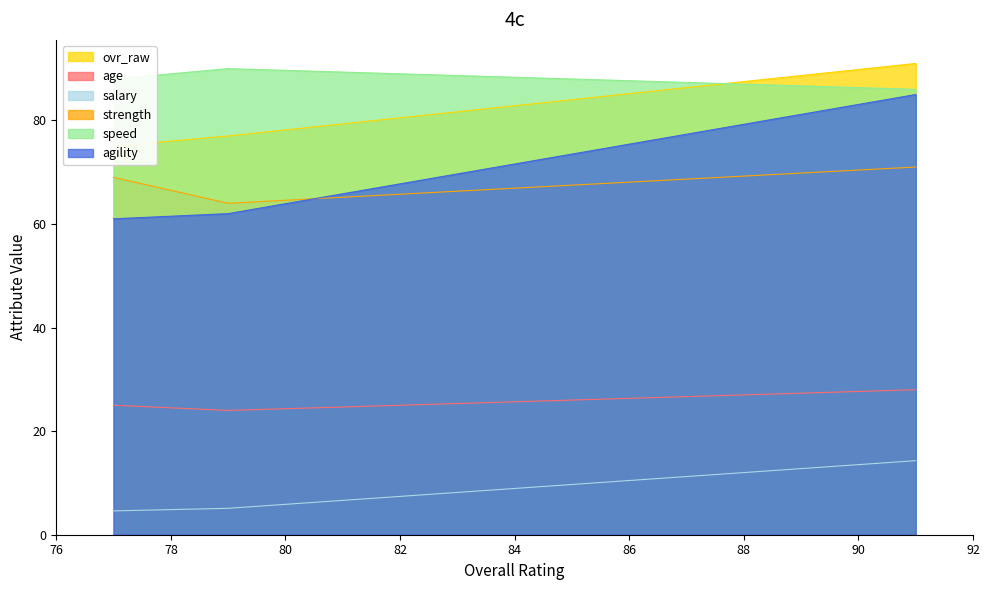

What are all the series names shown in the legend?

ovr_raw, age, salary, strength, speed, agility